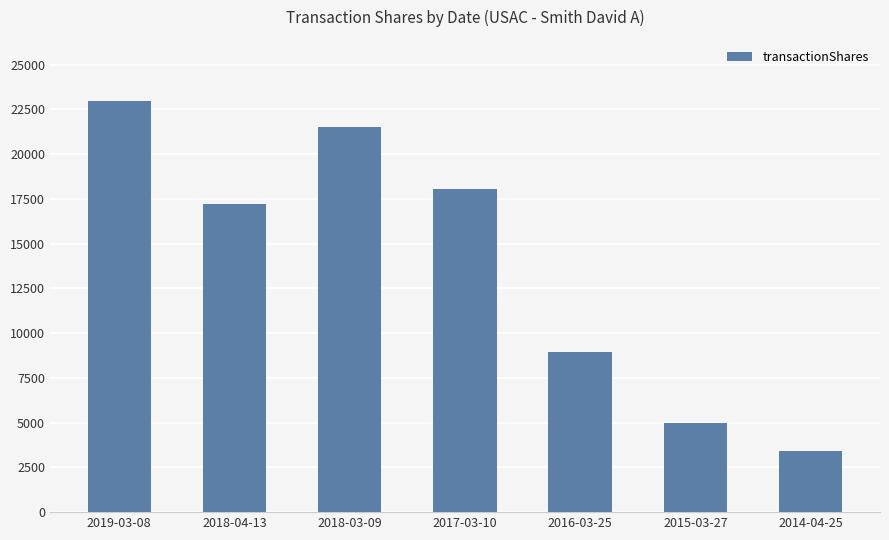

What is the difference between the maximum and minimum values?

19542